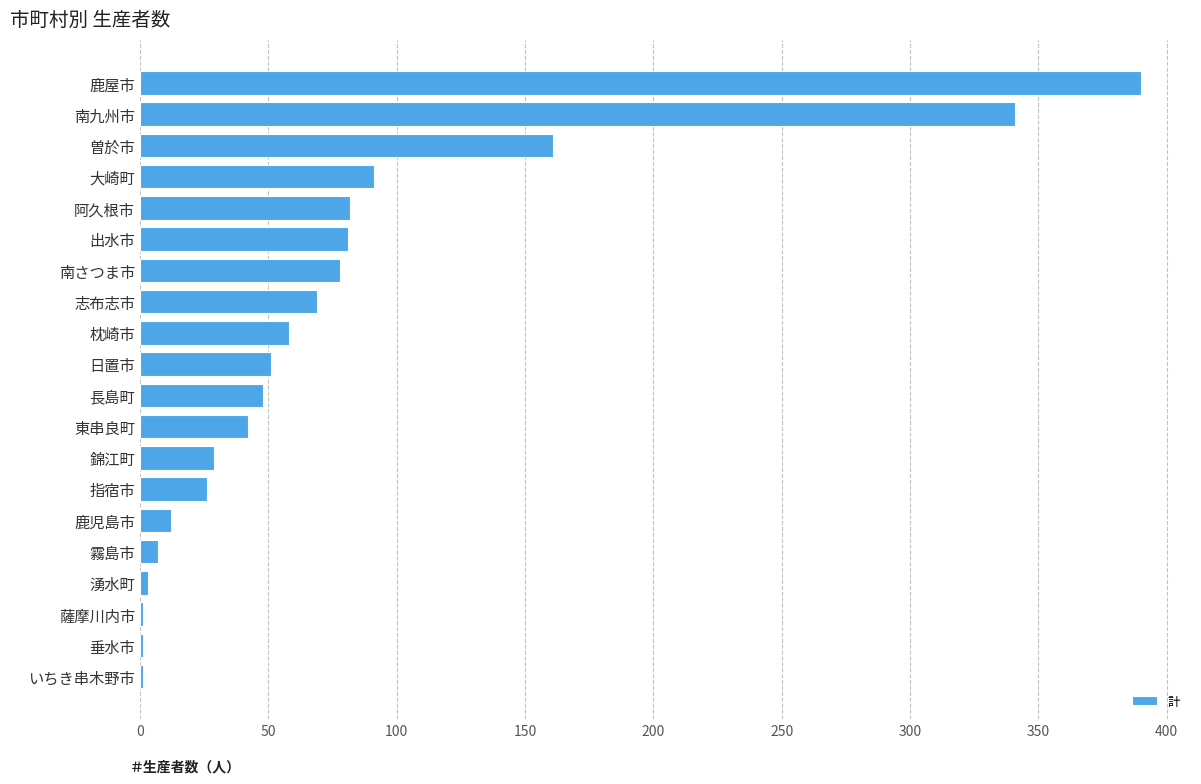

What is the ratio of the value at 阿久根市 to the value at 日置市?

1.6